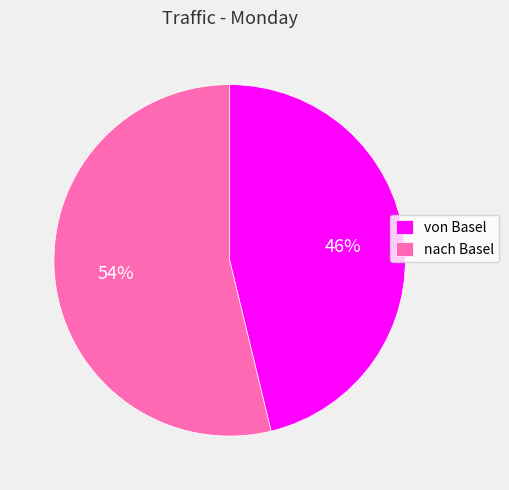

How many slices are in this pie chart?

2